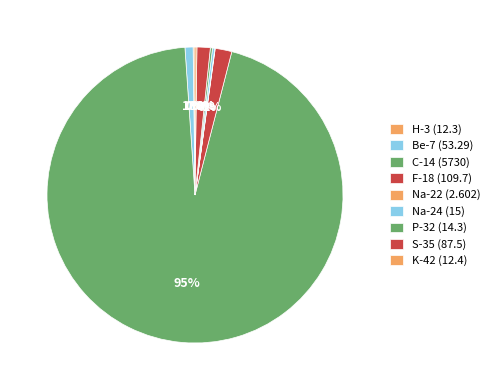

To the nearest percent, what percentage of the pie is S-35?

1%